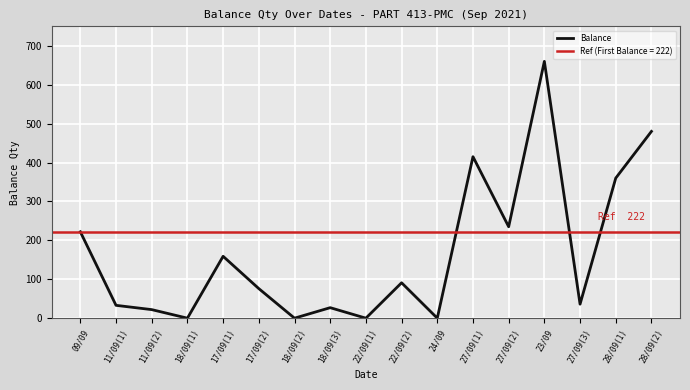

The chart shows a value of 15 at 11/09(2). True or false?

False